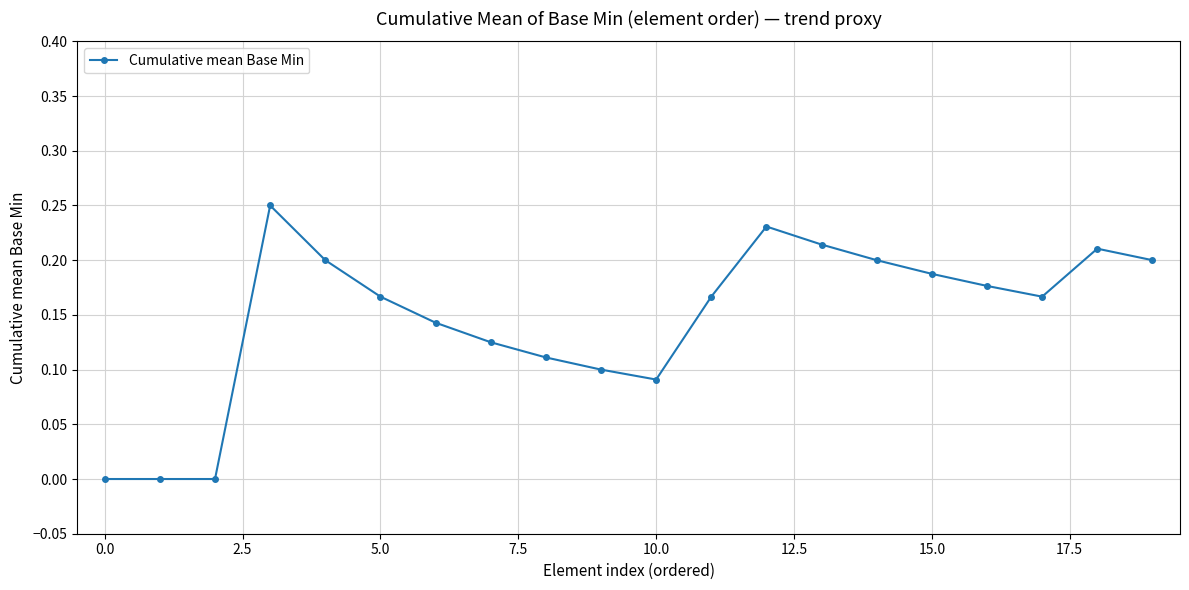

What is the sum of all values?

2.9